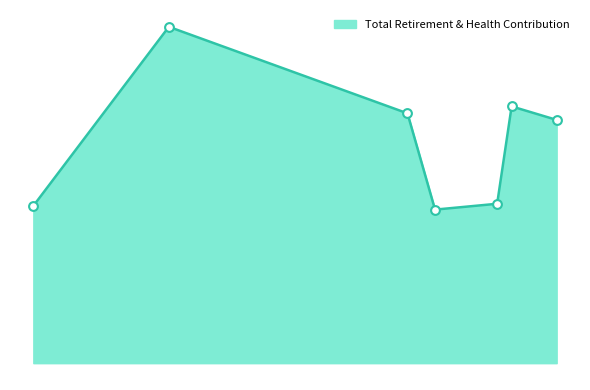

Approximately how many times larger is the value at 51245 compared to 61662?

1.6